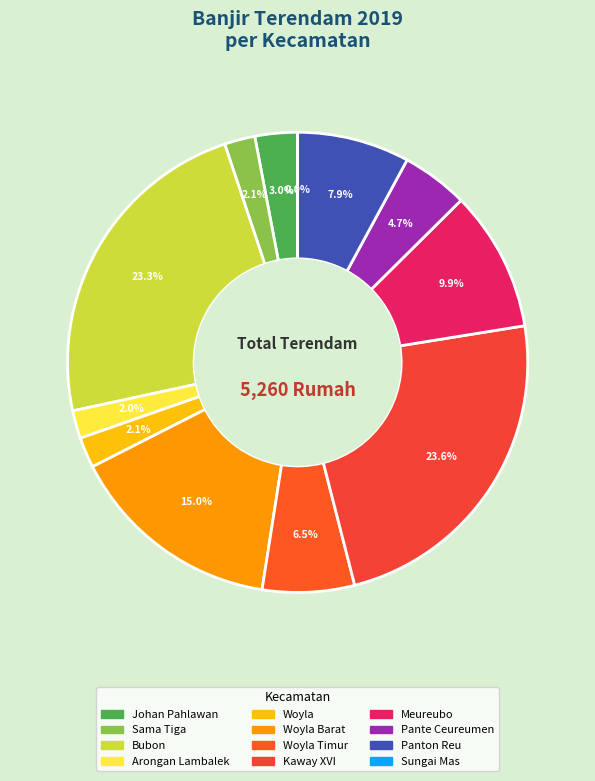

What portion of the pie excludes Sungai Mas?

100.0%